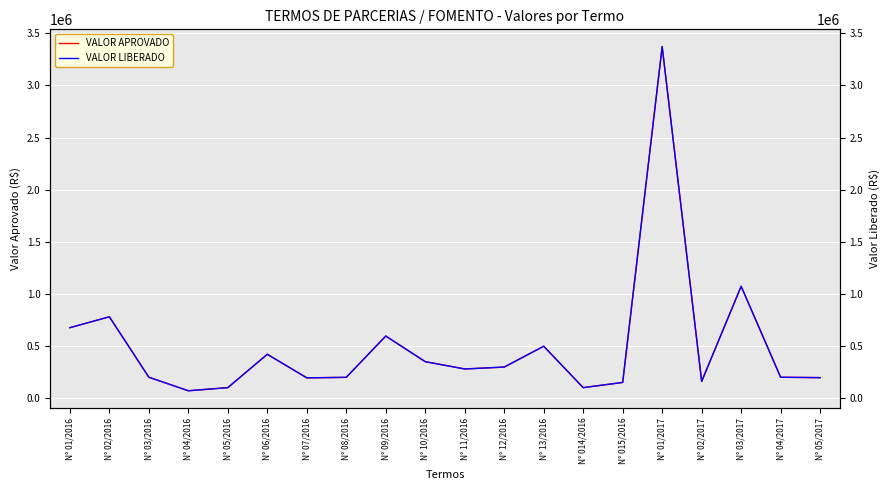

True or false: VALOR LIBERADO and VALOR APROVADO cross at least once.

False